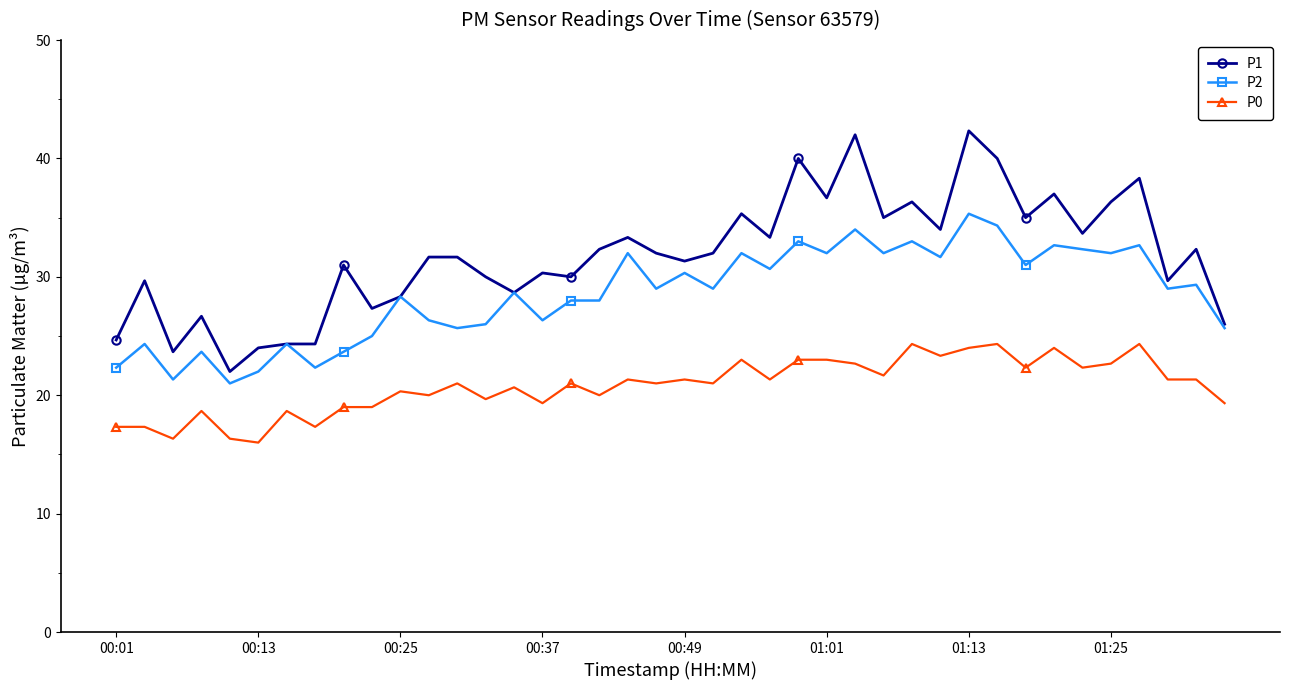

True or false: P1 and P0 intersect in this chart.

False